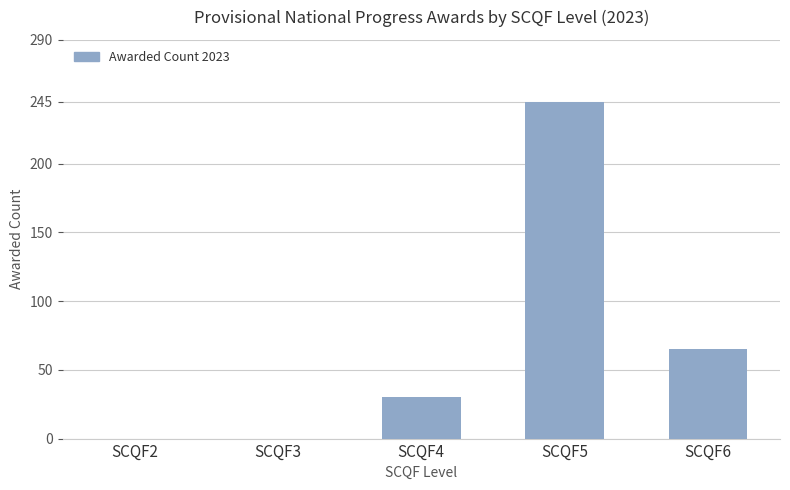

Count the number of categories in the chart.

5